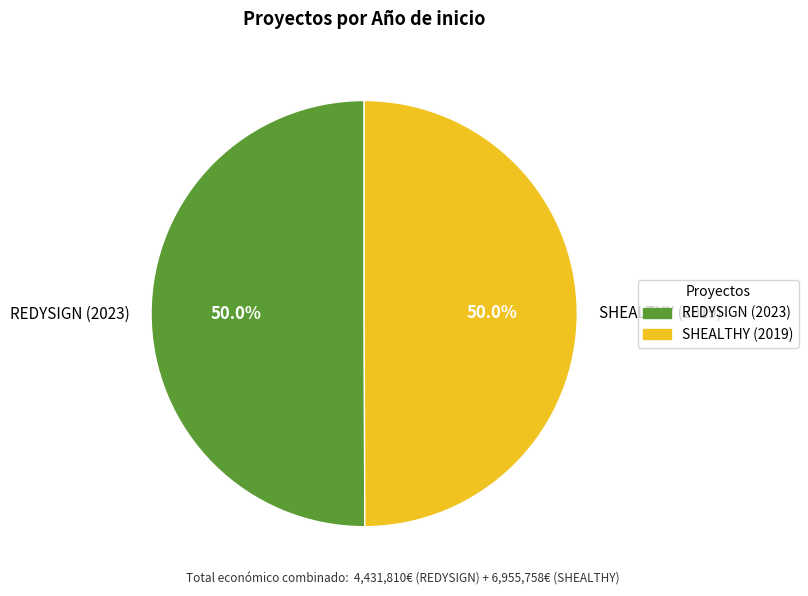

What portion of the pie excludes REDYSIGN (2023)?

50.0%